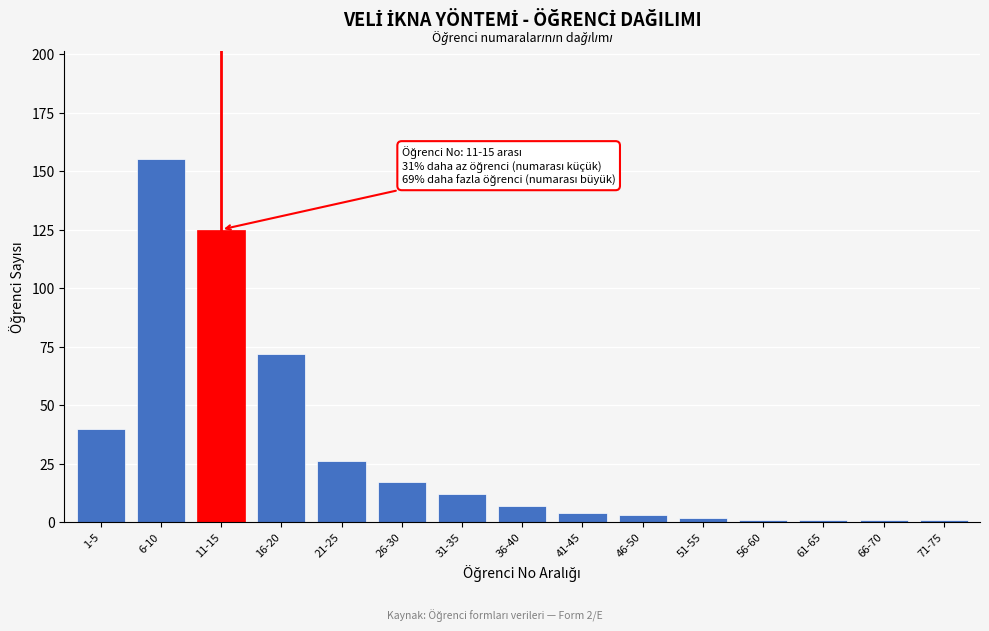

Reading right to left, extract all data points from this chart.

71-75=1	66-70=1	61-65=1	56-60=1	51-55=2	46-50=3	41-45=4	36-40=7	31-35=12	26-30=17	21-25=26	16-20=72	11-15=125	6-10=155	1-5=40